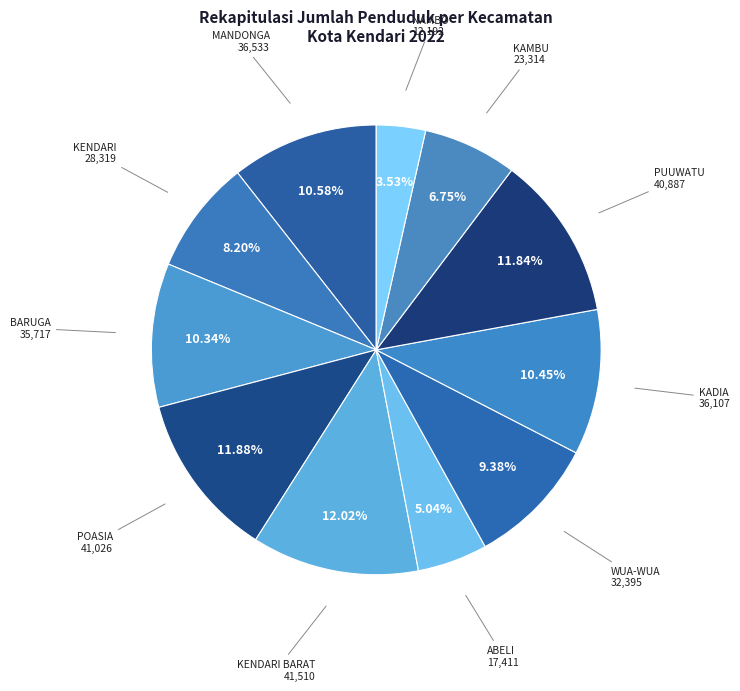

What percentage do BARUGA and ABELI together represent?

15.4%